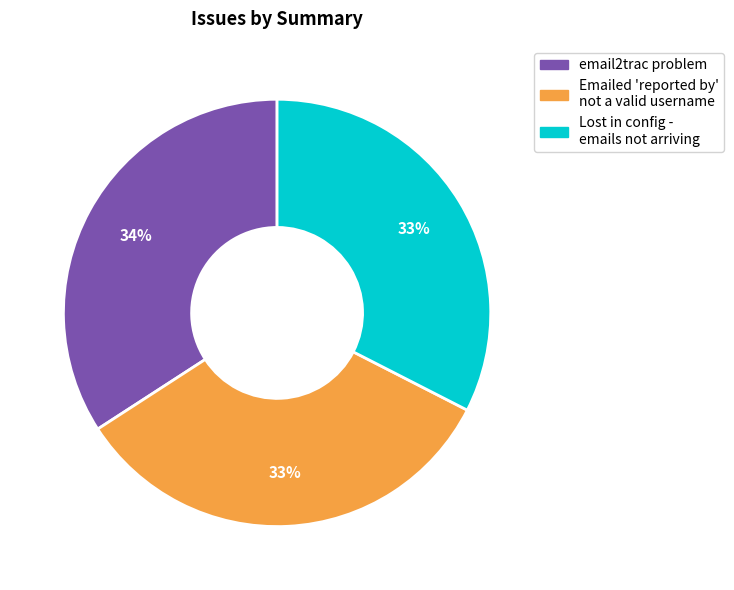

Between email2trac problem and Lost in config - emails not arriving, which is larger?

email2trac problem